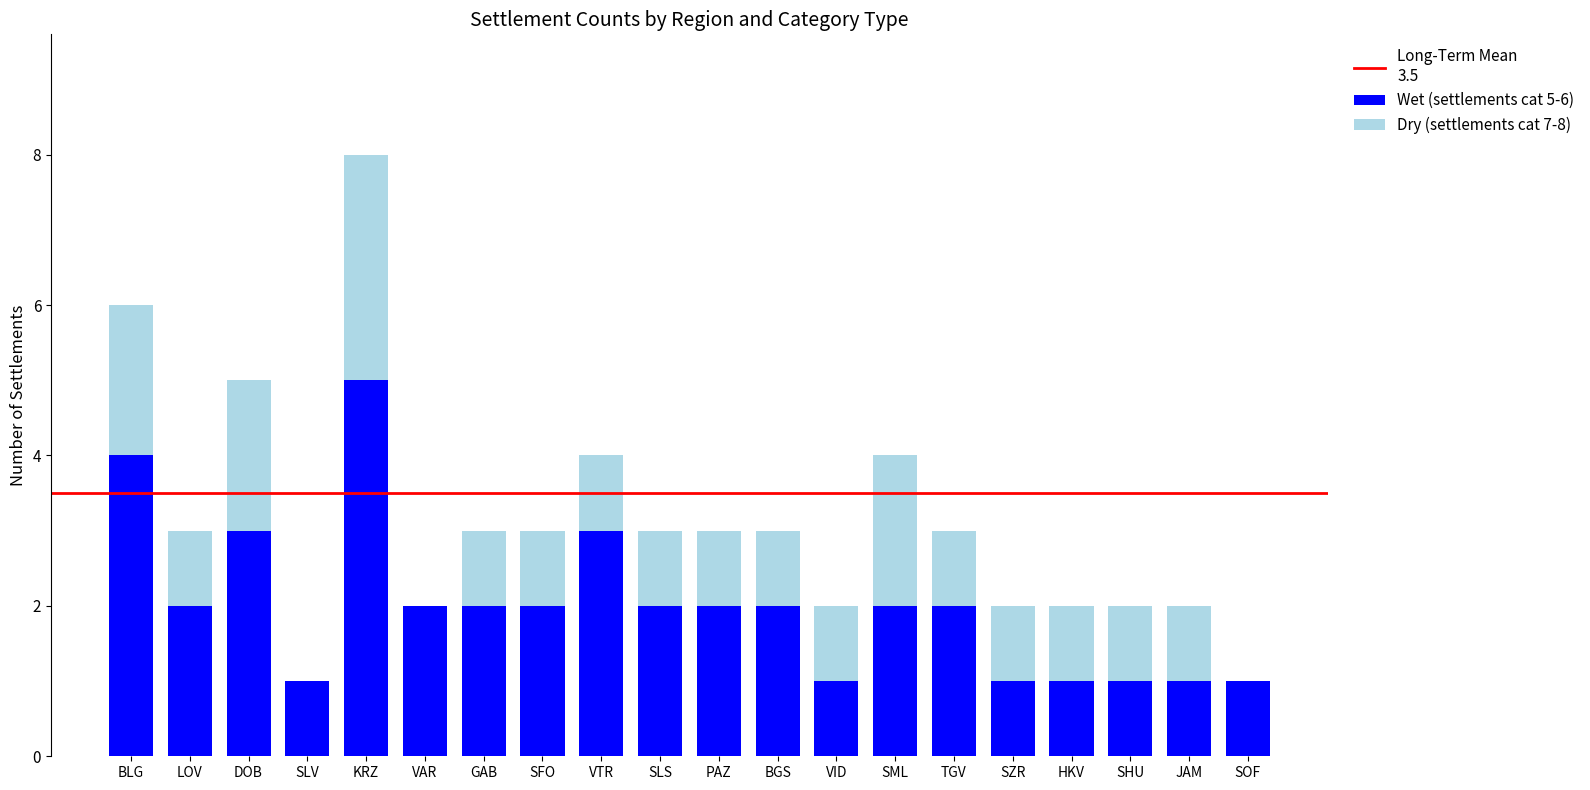

Is it true that Wet (settlements cat 5-6) equals 1 at TGV?

False